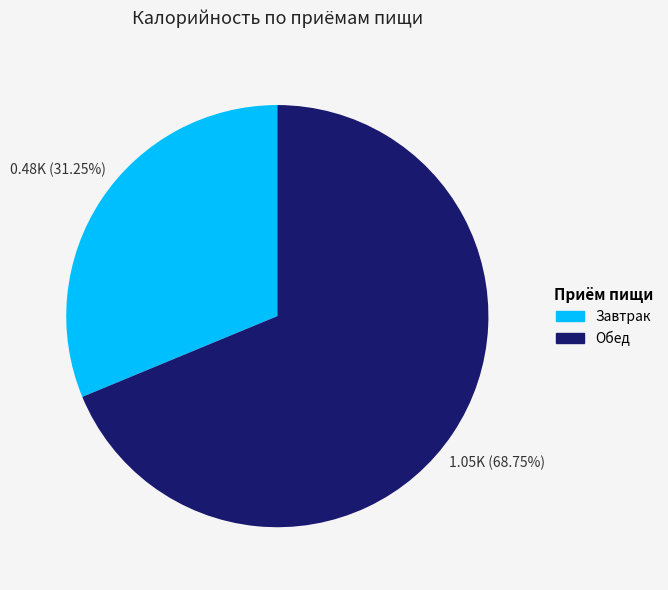

Which has a higher value, Завтрак or Обед?

Обед